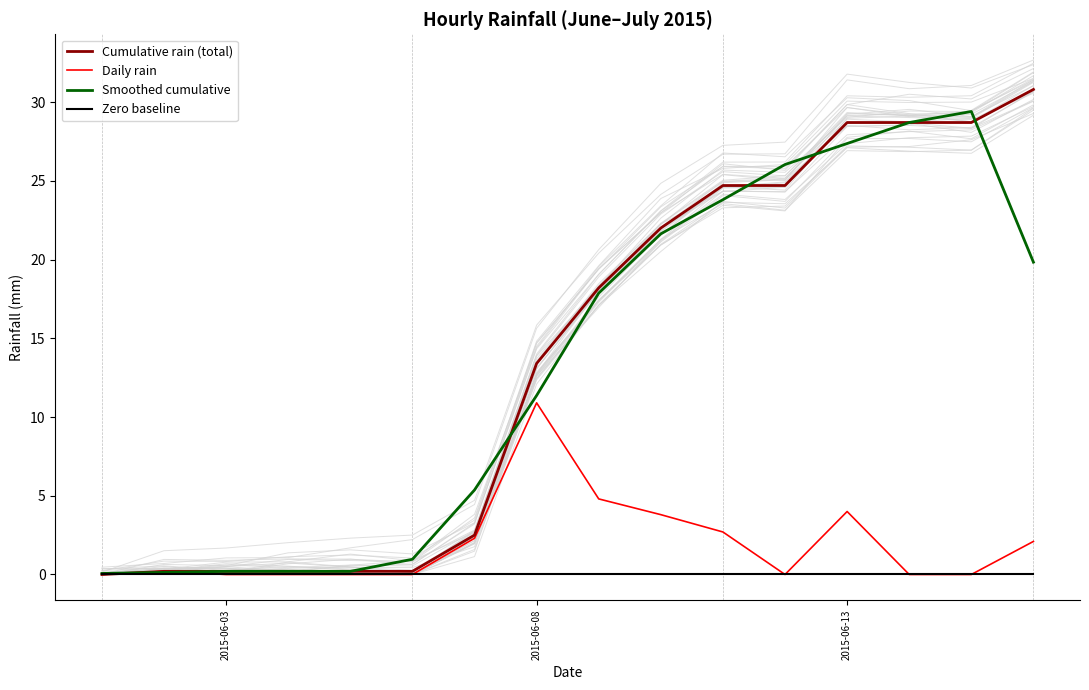

True or false: Cumulative rain (total) has more than 1 points higher than both neighbors.

False